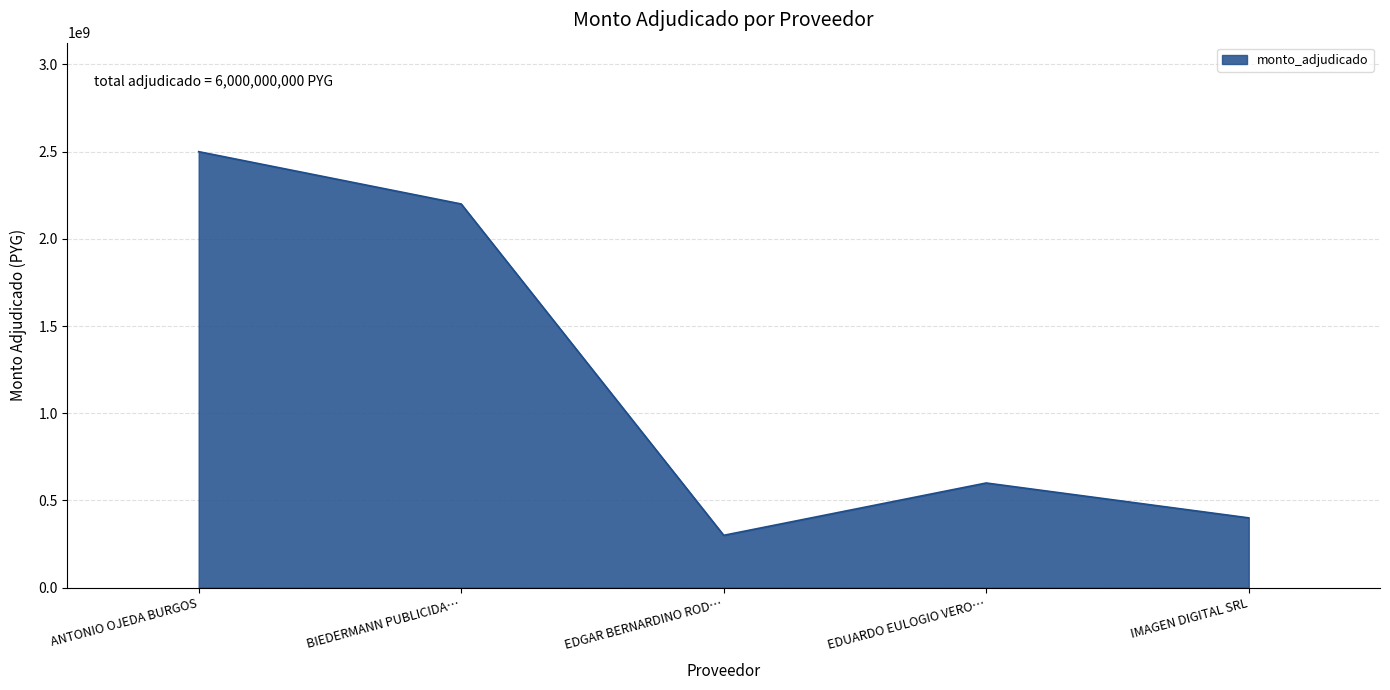

How many interior local valleys (lower than both neighbors) does the data have?

1